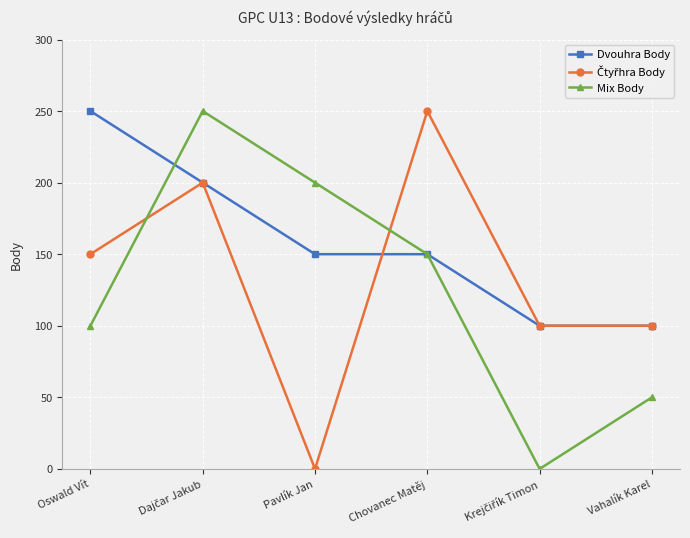

Is it true that Mix Body equals 26 at Vahalík Karel?

False